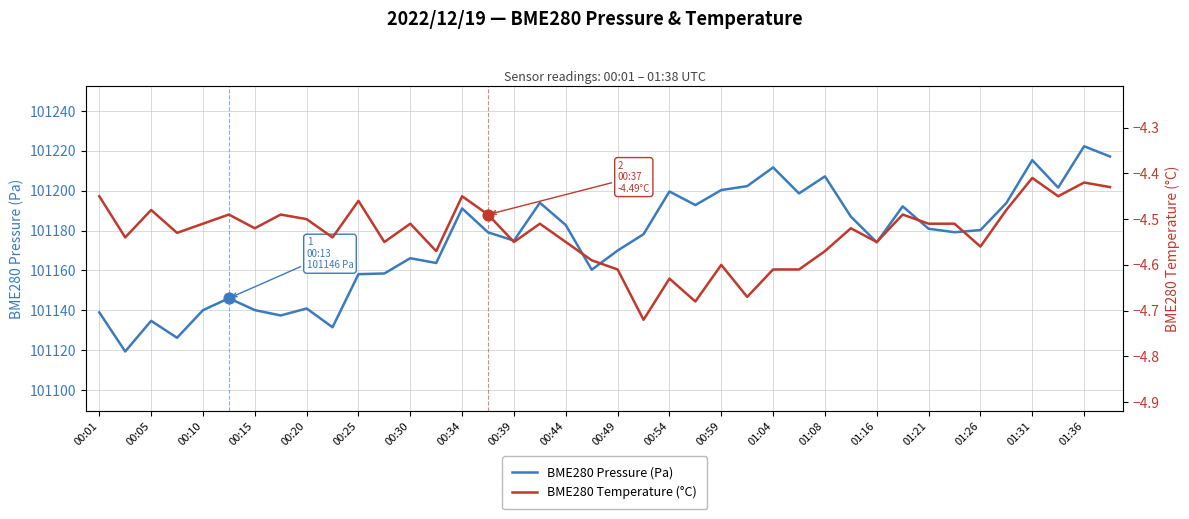

The BME280 Pressure (Pa) series shows 29483.0 at 00:59. True or false?

False